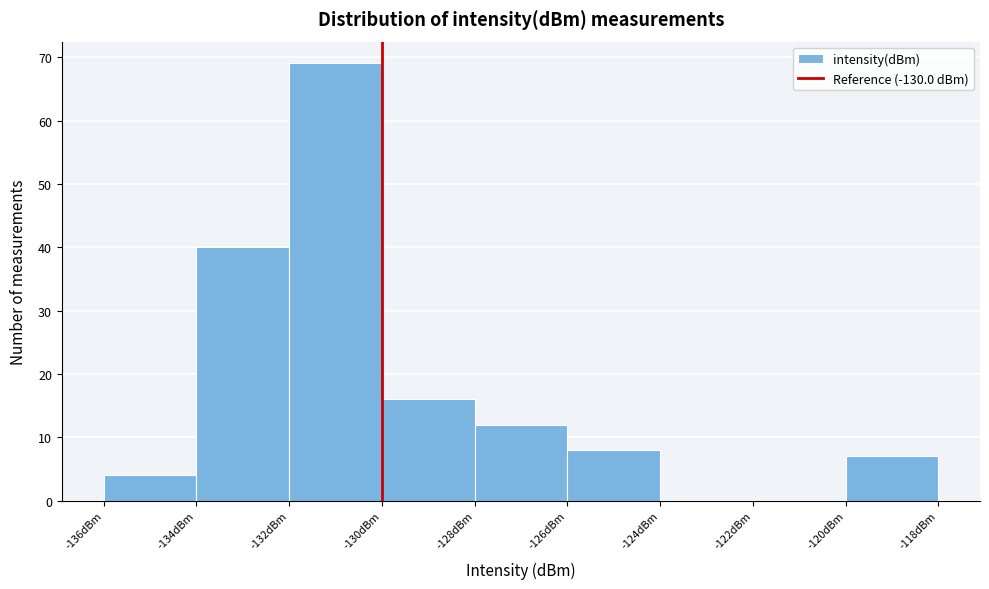

Reading left to right, list every bar in this chart as the range it spans on the x-axis followed by its height. The values are not printed on the chart, so give them approximately, as read against the axis.

-136 to -134: 4
-134 to -132: 40
-132 to -130: 69
-130 to -128: 16
-128 to -126: 12
-126 to -124: 8
-124 to -122: 0
-122 to -120: 0
-120 to -118: 7